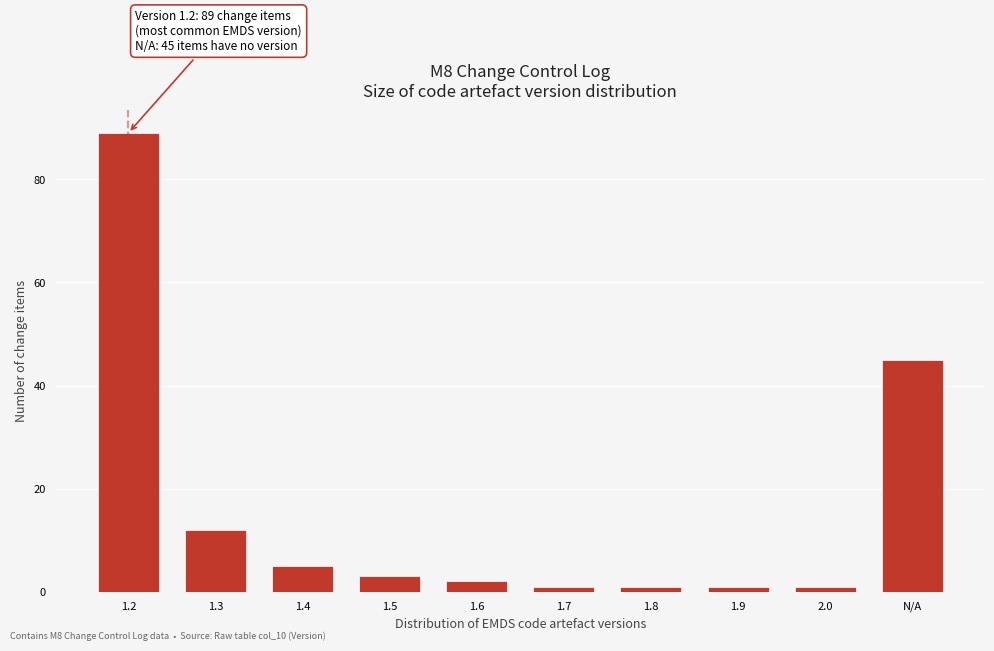

Reading left to right, list all the values displayed in this chart.

1.2=89	1.3=12	1.4=5	1.5=3	1.6=2	1.7=1	1.8=1	1.9=1	2.0=1	N/A=45